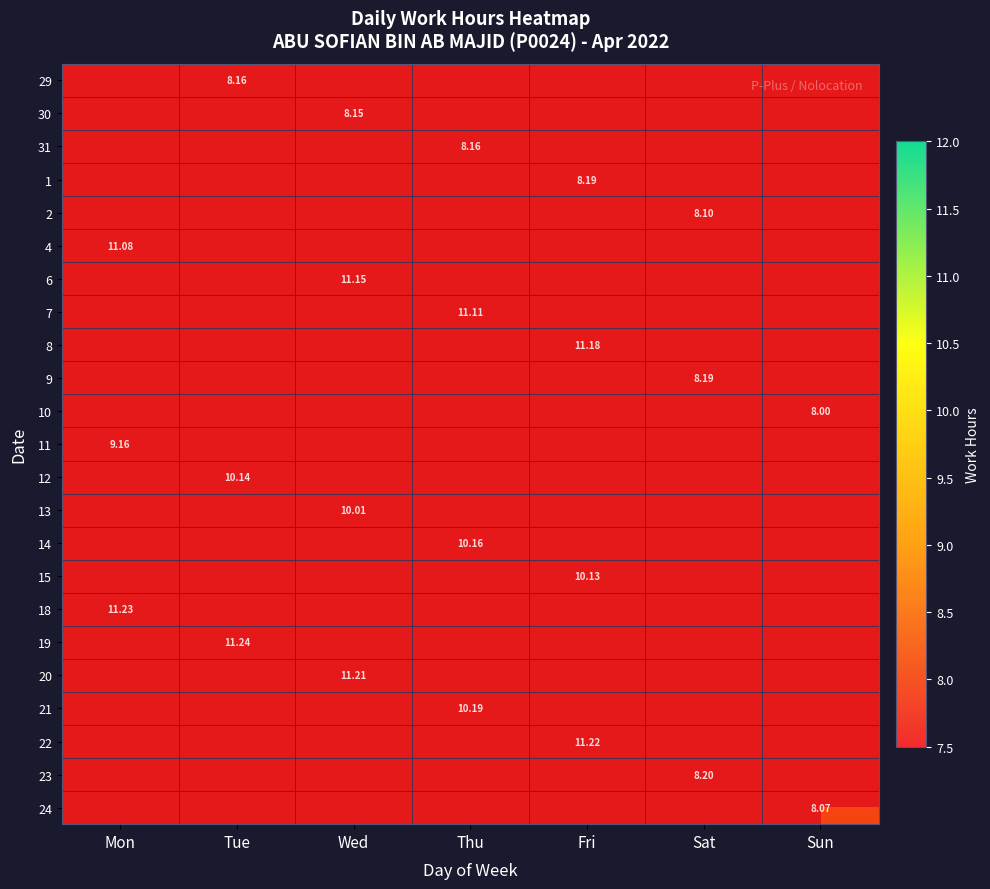

At which category does the chart reach its minimum across all series?

Sun